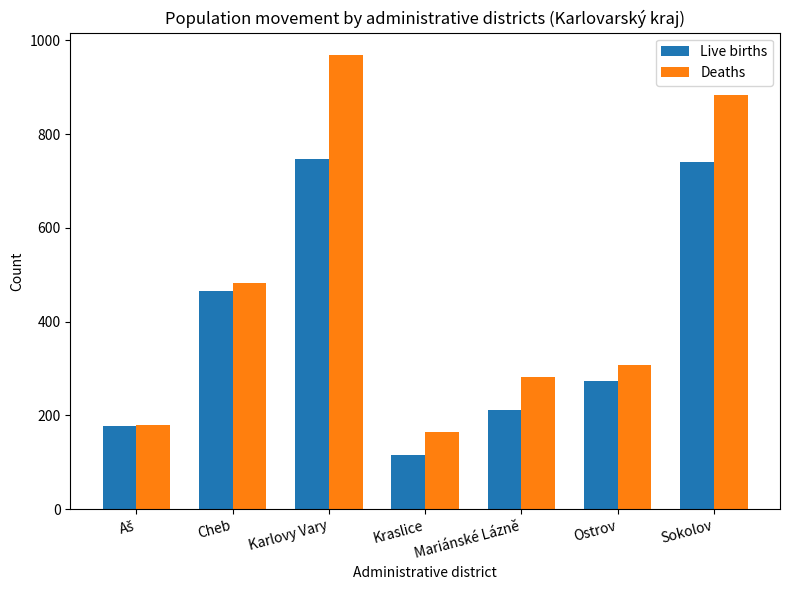

Which series has the largest range (max minus min)?

Deaths